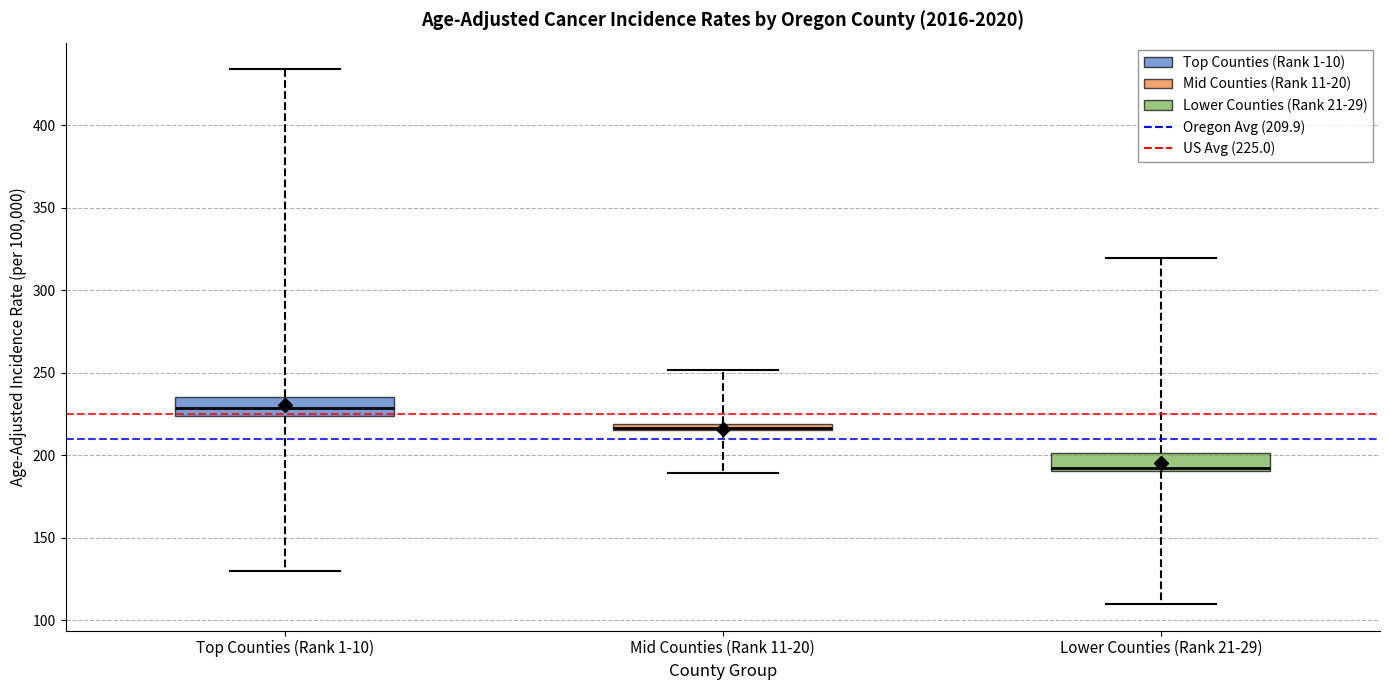

Where does the upper whisker of the box for Top Counties (Rank 1-10) end on the y-axis? The values are not printed on the chart, so give them approximately, as read against the axis.

435